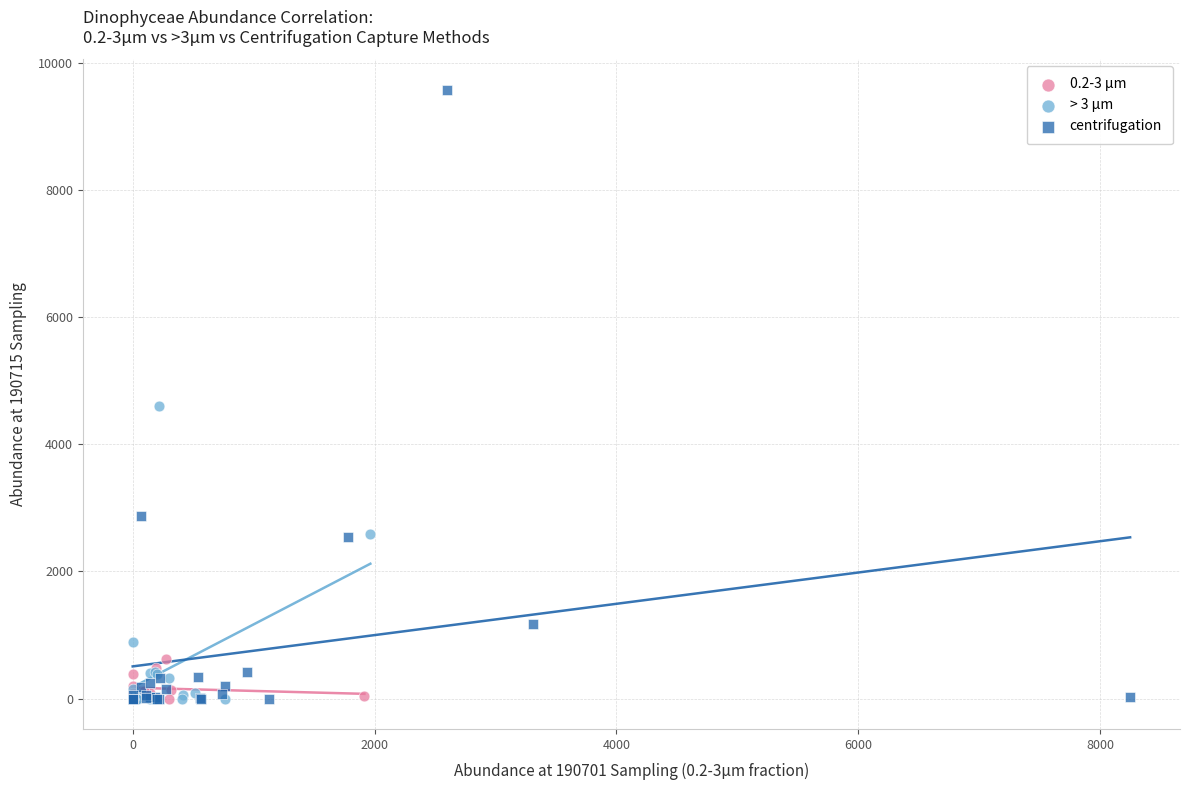

Which series reaches the maximum Y coordinate?

centrifugation